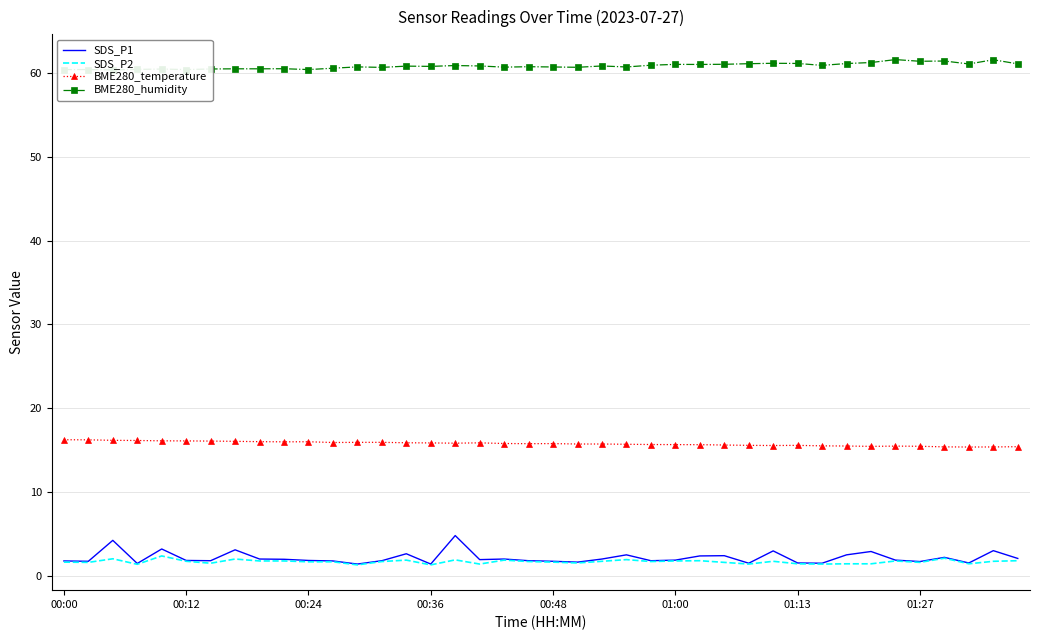

What is the highest value of the SDS_P2 series?

2.4